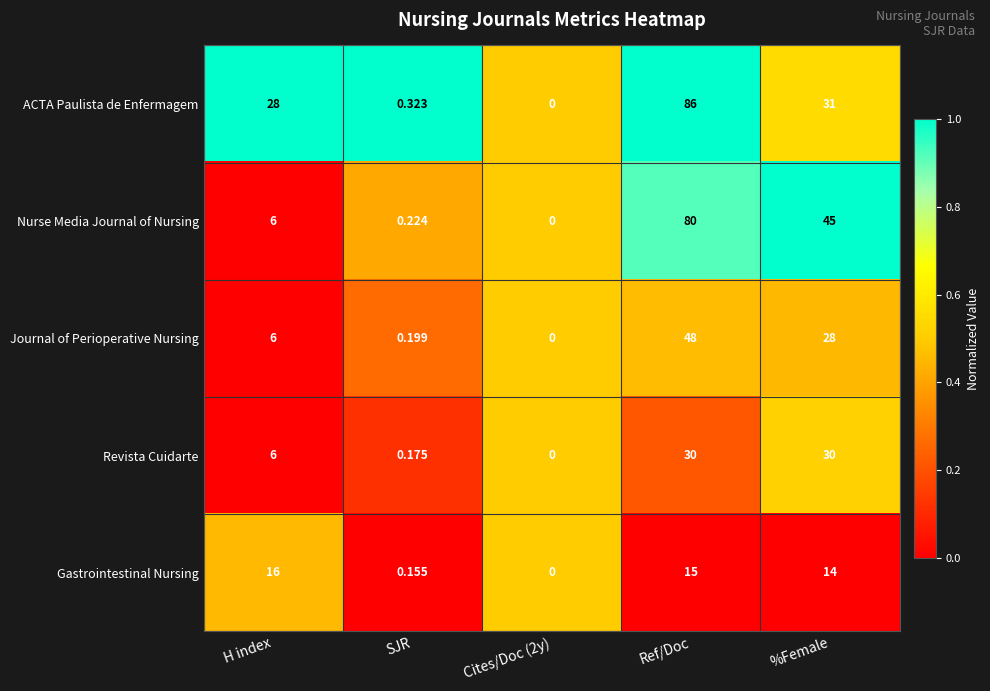

Which series has the largest total across all categories?

ACTA Paulista de Enfermagem